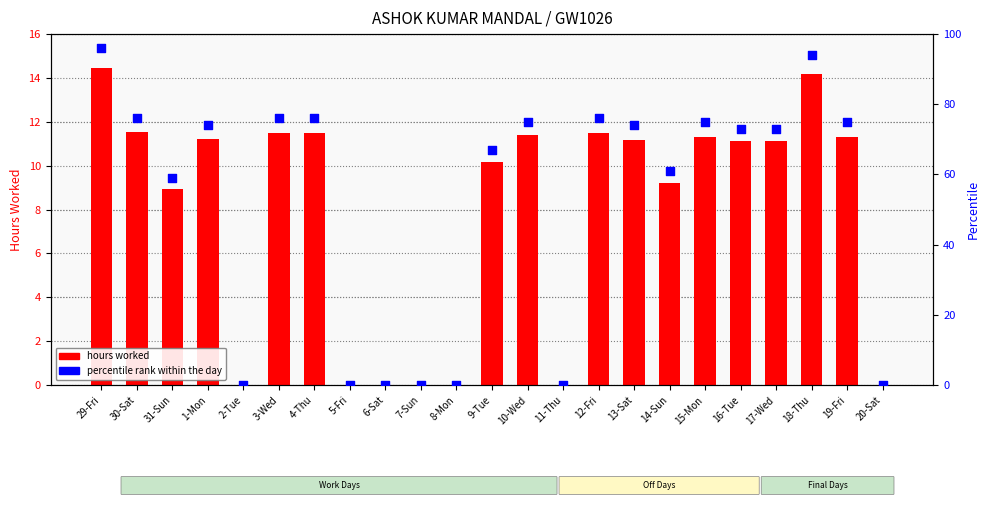

What are all the series names shown in the legend?

hours worked, percentile rank within the day